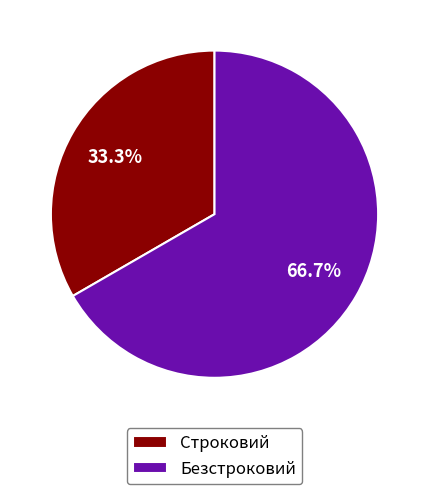

True or false: Строковий accounts for 33% of the total.

True